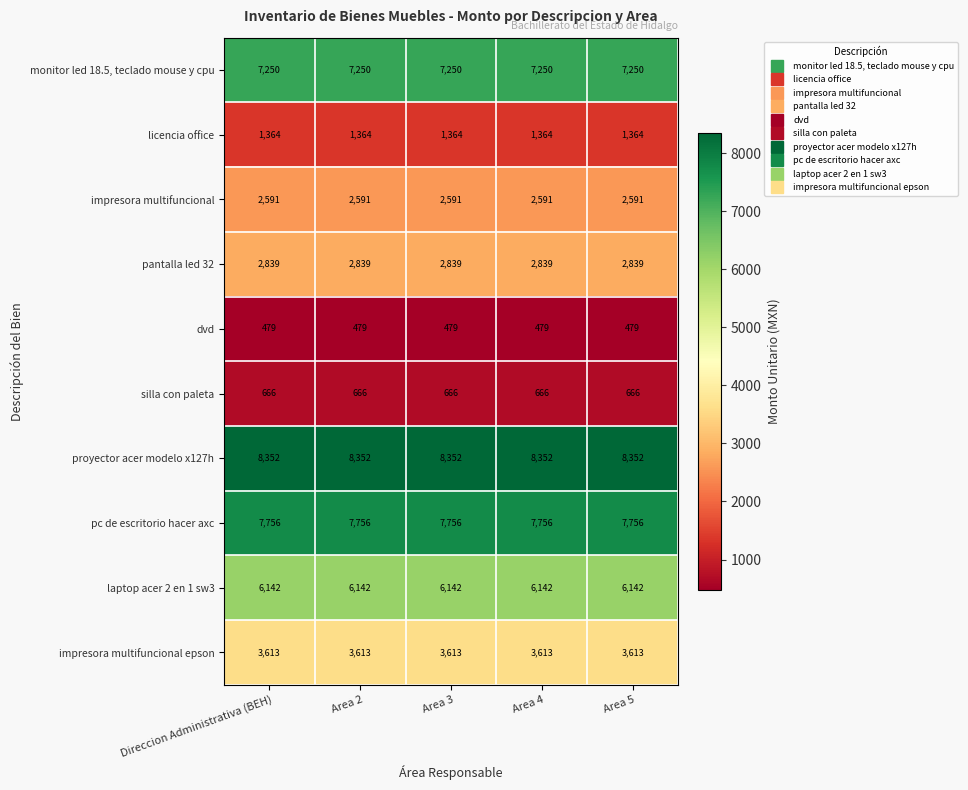

At how many categories does at least one series exceed 3324?

5